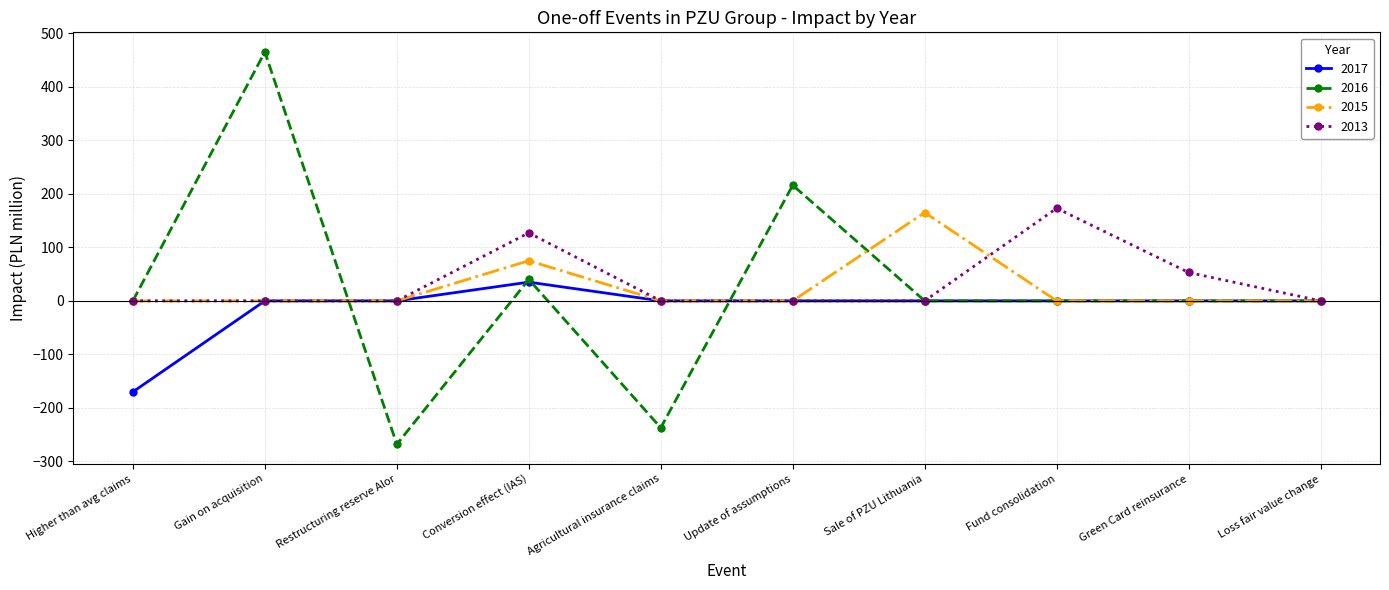

Which series has the widest spread of values?

2016